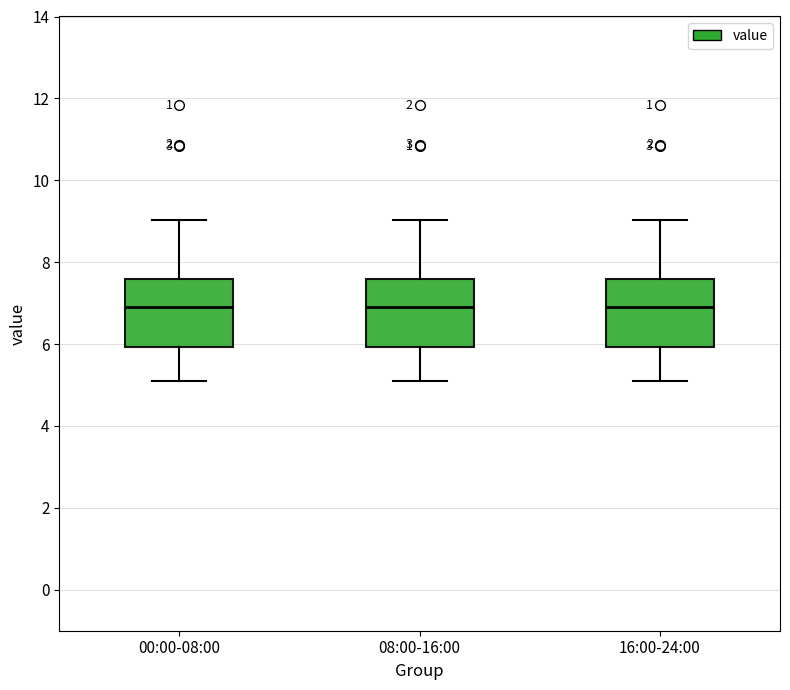

Reading left to right, transcribe this box plot: for each box, give where its median line is, the range the box spans, and where its two whiskers end, as read against the y-axis. The values are not printed on the chart, so give them approximately, as read against the axis.

00:00-08:00: median 7.0, box 6.0 to 7.6, whiskers 5.2 to 9.0
08:00-16:00: median 7.0, box 6.0 to 7.6, whiskers 5.2 to 9.0
16:00-24:00: median 7.0, box 6.0 to 7.6, whiskers 5.2 to 9.0